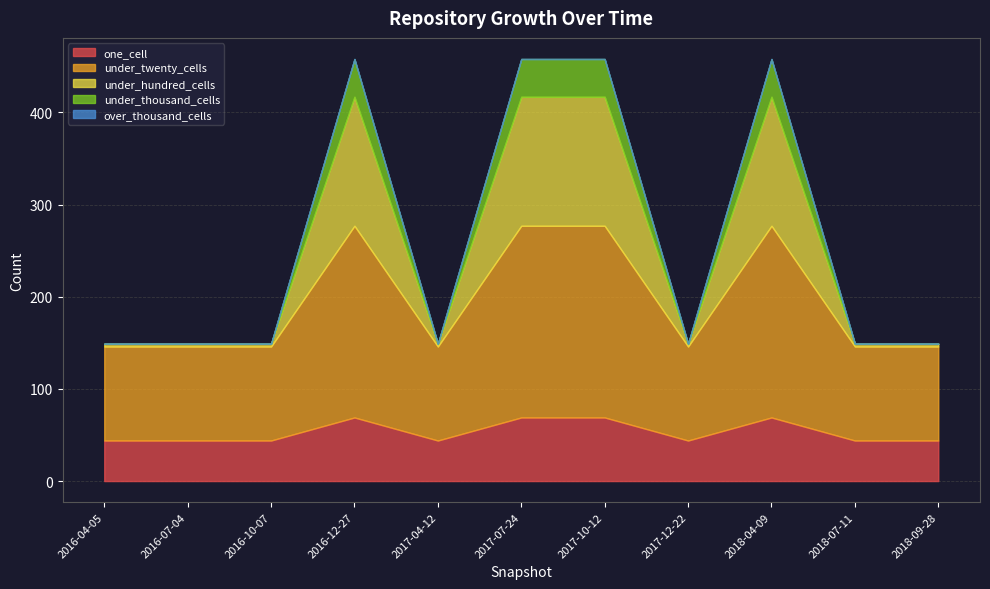

Is it true that under_hundred_cells equals 3 at 2017-12-22?

True